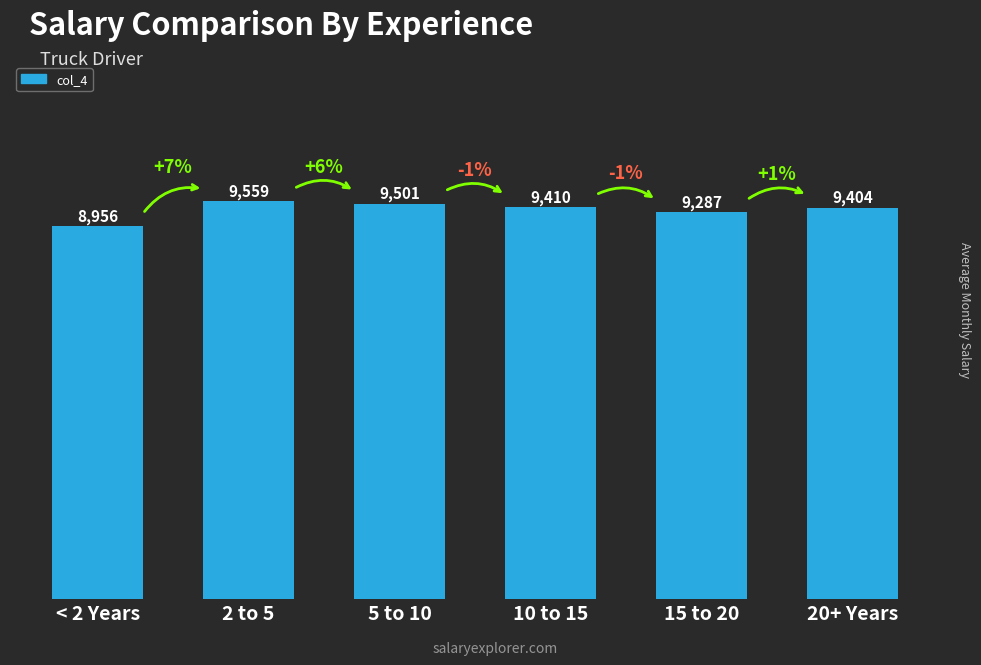

What is the sum of the values at 2 to 5 and 5 to 10?

19060